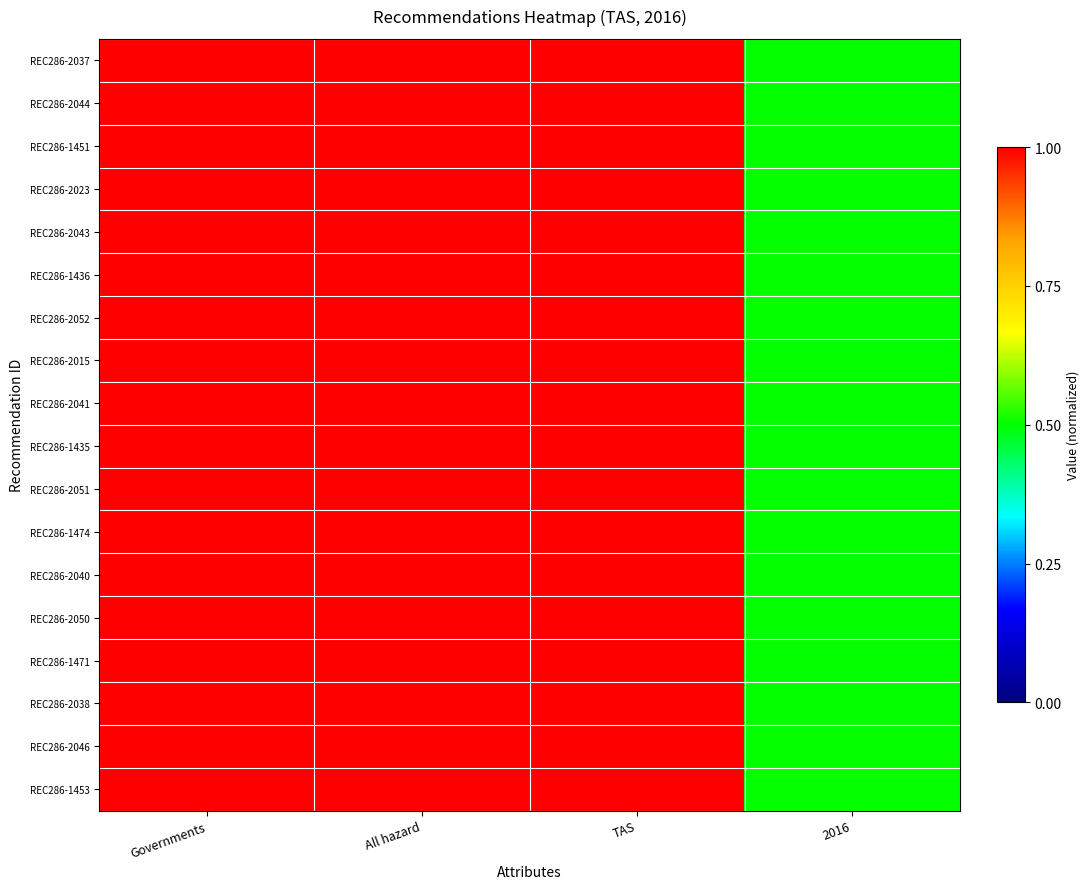

Reading left to right, list all the values displayed in this chart.

REC286-2037: Governments=1.0	All hazard=1.0	TAS=1.0	2016=0.5
REC286-2044: Governments=1.0	All hazard=1.0	TAS=1.0	2016=0.5
REC286-1451: Governments=1.0	All hazard=1.0	TAS=1.0	2016=0.5
REC286-2023: Governments=1.0	All hazard=1.0	TAS=1.0	2016=0.5
REC286-2043: Governments=1.0	All hazard=1.0	TAS=1.0	2016=0.5
REC286-1436: Governments=1.0	All hazard=1.0	TAS=1.0	2016=0.5
REC286-2052: Governments=1.0	All hazard=1.0	TAS=1.0	2016=0.5
REC286-2015: Governments=1.0	All hazard=1.0	TAS=1.0	2016=0.5
REC286-2041: Governments=1.0	All hazard=1.0	TAS=1.0	2016=0.5
REC286-1435: Governments=1.0	All hazard=1.0	TAS=1.0	2016=0.5
REC286-2051: Governments=1.0	All hazard=1.0	TAS=1.0	2016=0.5
REC286-1474: Governments=1.0	All hazard=1.0	TAS=1.0	2016=0.5
REC286-2040: Governments=1.0	All hazard=1.0	TAS=1.0	2016=0.5
REC286-2050: Governments=1.0	All hazard=1.0	TAS=1.0	2016=0.5
REC286-1471: Governments=1.0	All hazard=1.0	TAS=1.0	2016=0.5
REC286-2038: Governments=1.0	All hazard=1.0	TAS=1.0	2016=0.5
REC286-2046: Governments=1.0	All hazard=1.0	TAS=1.0	2016=0.5
REC286-1453: Governments=1.0	All hazard=1.0	TAS=1.0	2016=0.5